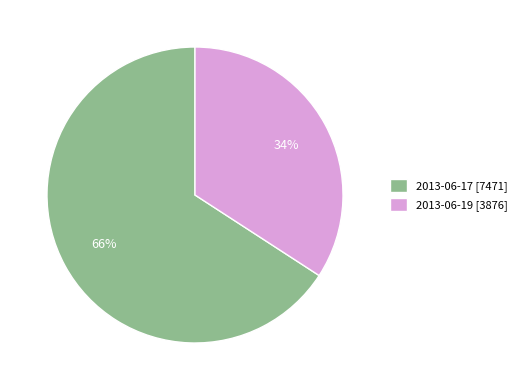

Count the number of slices in the pie.

2